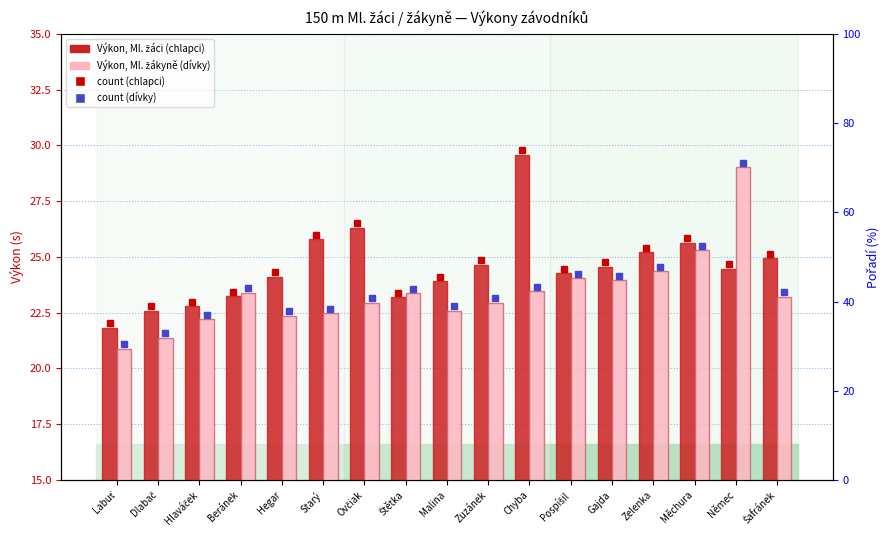

Reading left to right, what are all the values shown in this chart?

Ml. žáci (chlapci): Labuť=21.8	Dlabač=22.6	Hlaváček=22.8	Beránek=23.2	Hegar=24.1	Starý=25.8	Ovčiak=26.3	Štětka=23.2	Malina=23.9	Zuzánek=24.7	Chyba=29.6	Pospíšil=24.3	Gajda=24.6	Zelenka=25.2	Měchura=25.6	Němec=24.5	Šafránek=24.9
Ml. žákyně (dívky): Labuť=20.9	Dlabač=21.4	Hlaváček=22.2	Beránek=23.4	Hegar=22.4	Starý=22.5	Ovčiak=22.9	Štětka=23.4	Malina=22.6	Zuzánek=22.9	Chyba=23.5	Pospíšil=24.1	Gajda=23.9	Zelenka=24.4	Měchura=25.3	Němec=29.0	Šafránek=23.2